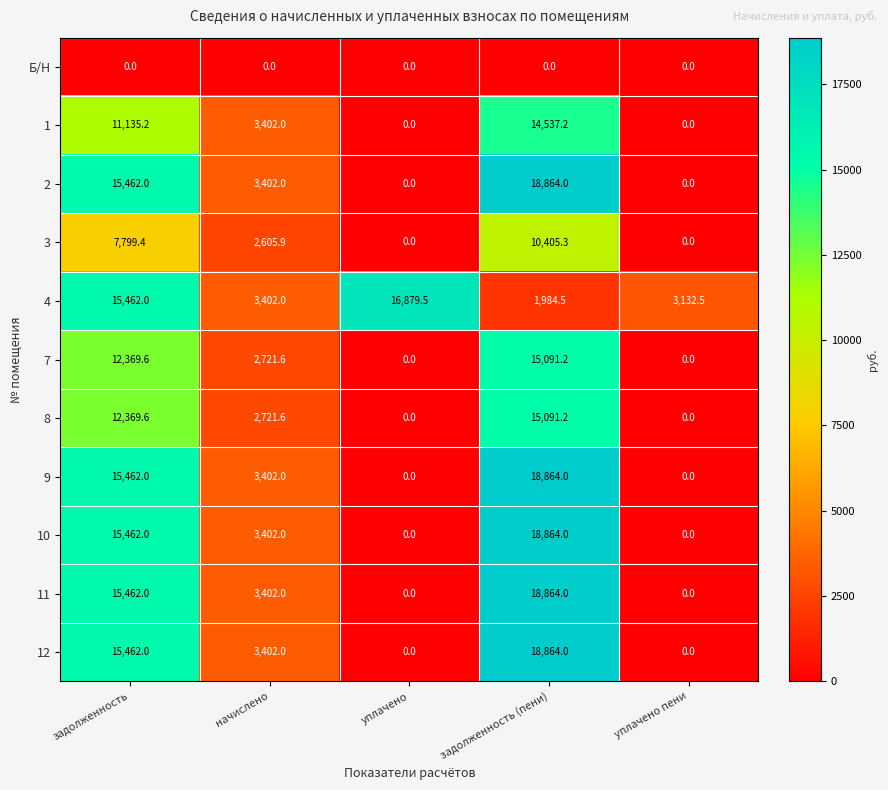

What is the difference between the second highest and second lowest values in the 8 series?

12369.6